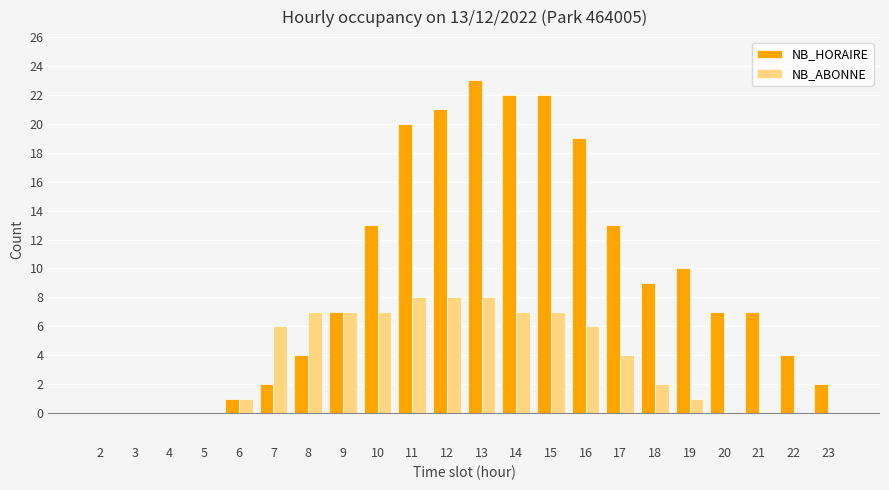

What is the highest value of the NB_HORAIRE series?

23